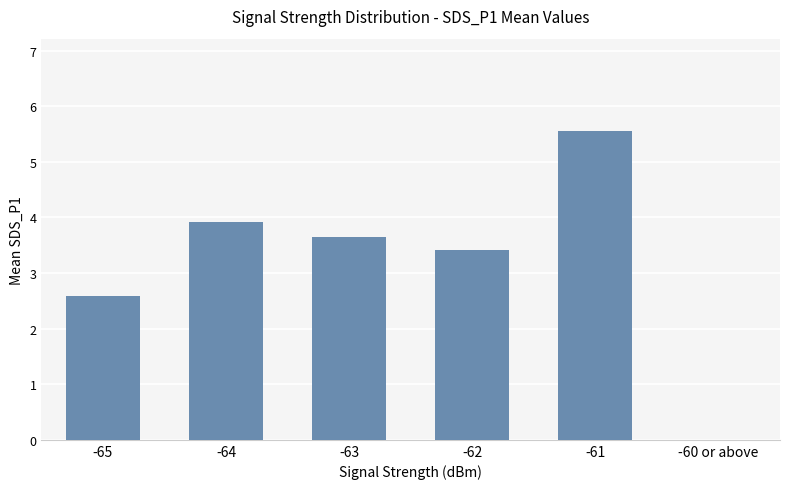

What is the difference between the values at -64 and -63?

0.3